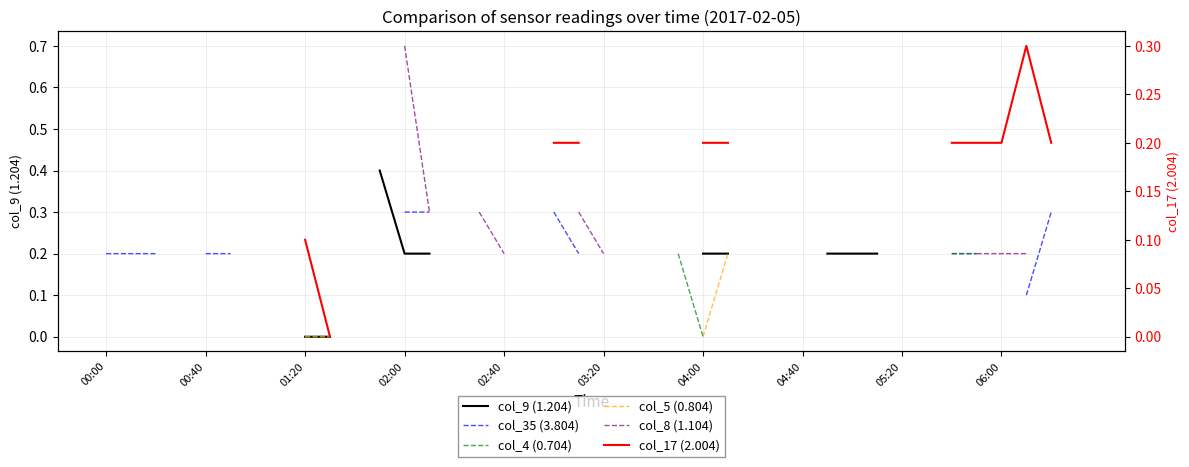

True or false: col_4 (0.704) and col_8 (1.104) intersect in this chart.

False